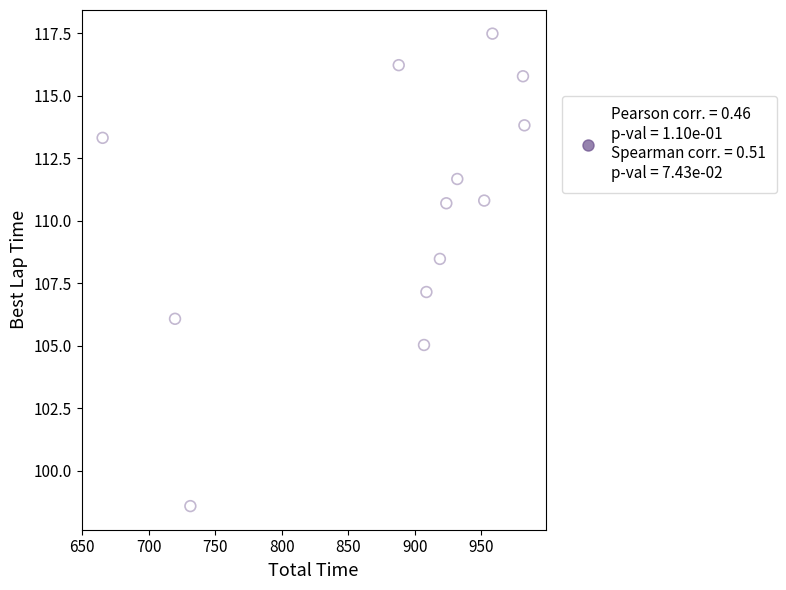

What is the range of X values (max minus min)?

316.8